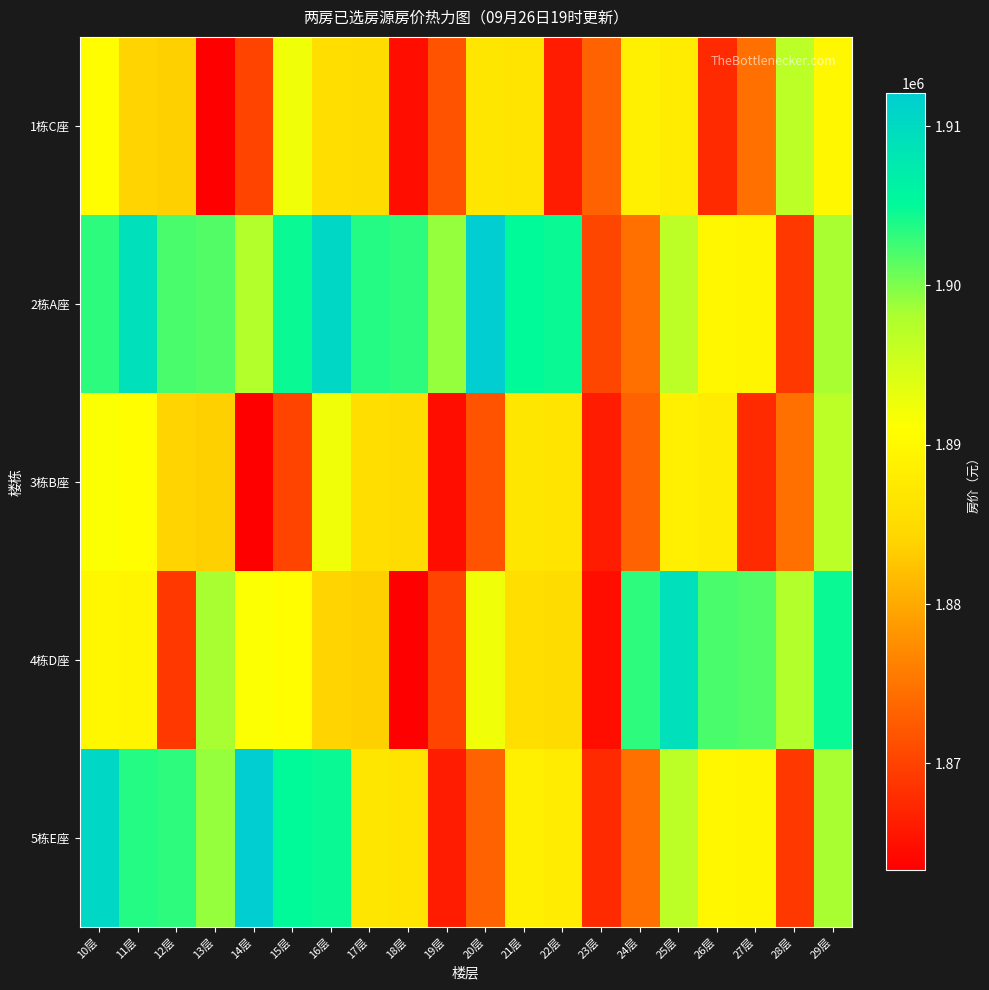

Reading right to left, transcribe all the data shown in this chart.

1栋C座: 29层=1889850	28层=1896823	27层=1874562	26层=1867617	25层=1888037	24层=1888385	23层=1873118	22层=1866174	21层=1886572	20层=1886921	19层=1871674	18层=1864730	17层=1885108	16层=1885457	15层=1892430	14层=1870230	13层=1863286	12层=1883644	11层=1883992	10层=1890965
2栋A座: 29层=1898287	28层=1869061	27层=1889501	26层=1889850	25层=1896823	24层=1874562	23层=1870505	22层=1904711	21层=1905061	20层=1912063	19层=1899104	18层=1903241	17层=1903591	16层=1910593	15层=1904676	14层=1897642	13层=1901770	12层=1902120	11层=1909122	10层=1903214
3栋B座: 29层=1896823	28层=1874562	27层=1867617	26层=1888037	25层=1888385	24层=1873118	23层=1866174	22层=1886572	21层=1886921	20层=1871674	19层=1864730	18层=1885108	17层=1885457	16层=1892430	15层=1870230	14层=1863286	13层=1883644	12层=1883992	11层=1890965	10层=1891314
4栋D座: 29层=1904676	28层=1897642	27层=1901770	26层=1902120	25层=1909122	24层=1903214	23层=1864730	22层=1885108	21层=1885457	20层=1892430	19层=1870230	18层=1863286	17层=1883644	16层=1883992	15层=1890965	14层=1891314	13层=1898287	12层=1869061	11层=1889501	10层=1889850
5栋E座: 29层=1898287	28层=1869061	27层=1889501	26层=1889850	25层=1896823	24层=1874562	23层=1867617	22层=1888037	21层=1888385	20层=1873118	19层=1866174	18层=1886572	17层=1886921	16层=1904711	15层=1905061	14层=1912063	13层=1899104	12层=1903241	11层=1903591	10层=1910593